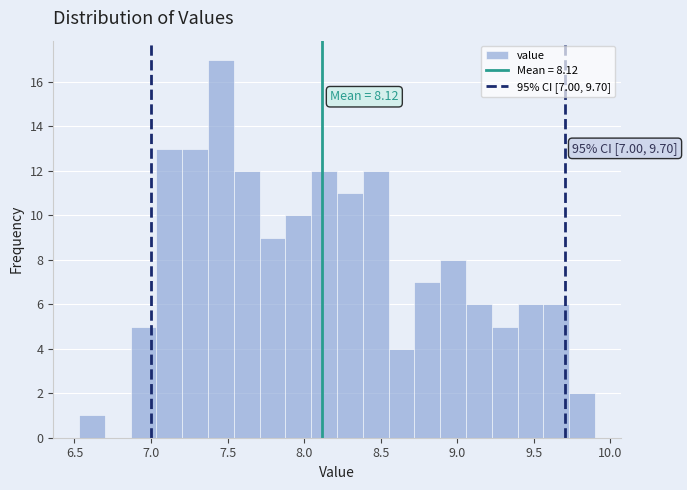

Around what value on the x-axis is the tallest bar? Give the approximate position of its centre, as read against the axis.

7.45